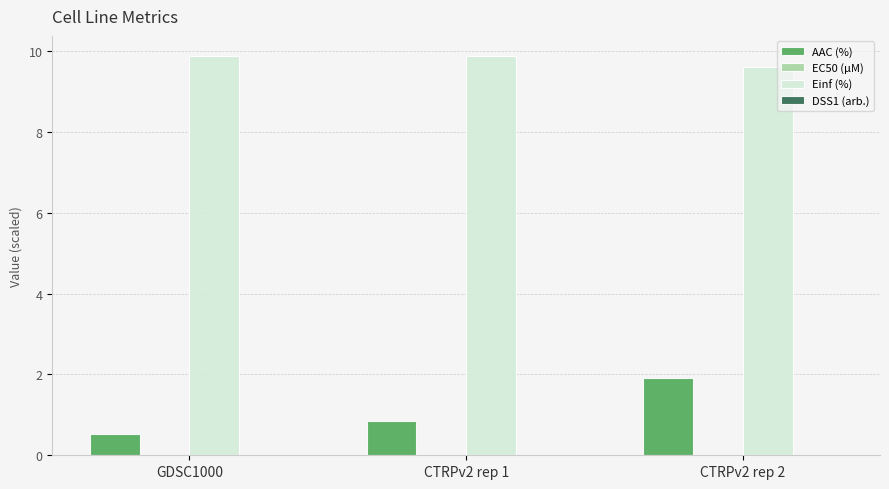

How many distinct data groups are displayed?

3